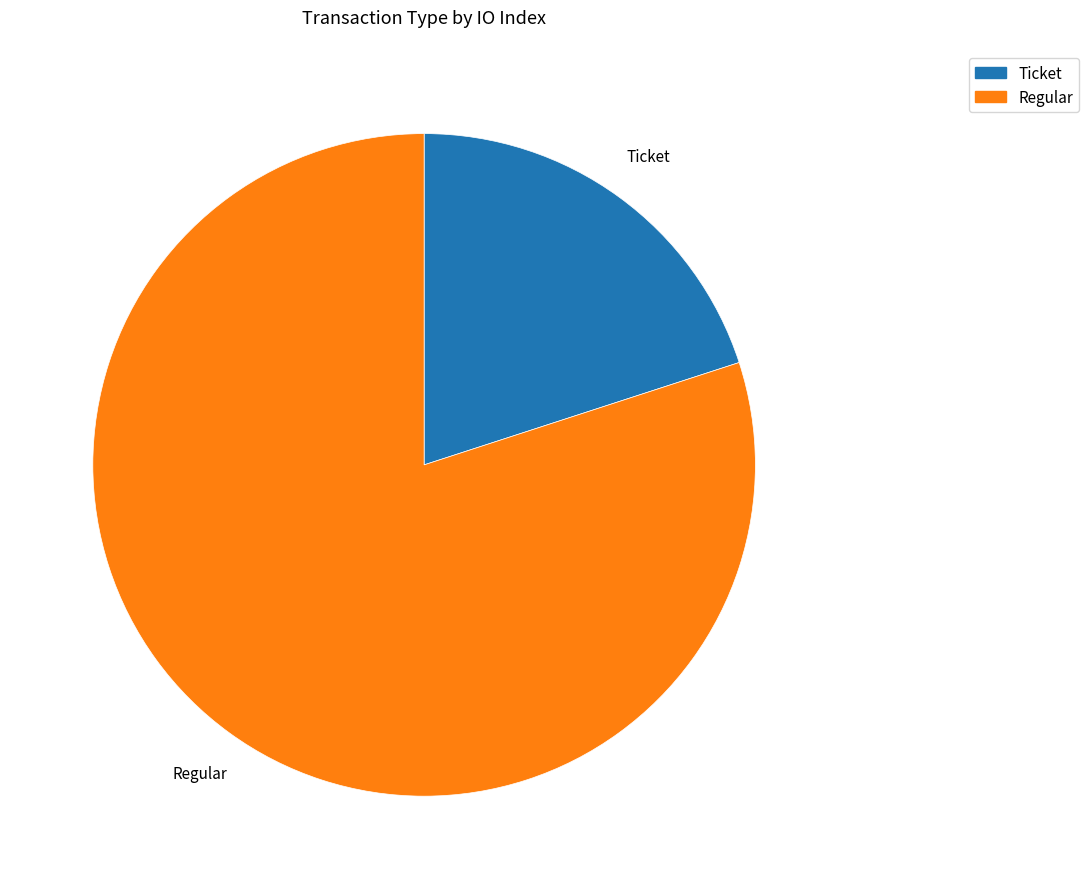

Is it true that Ticket is 20% of the pie?

True